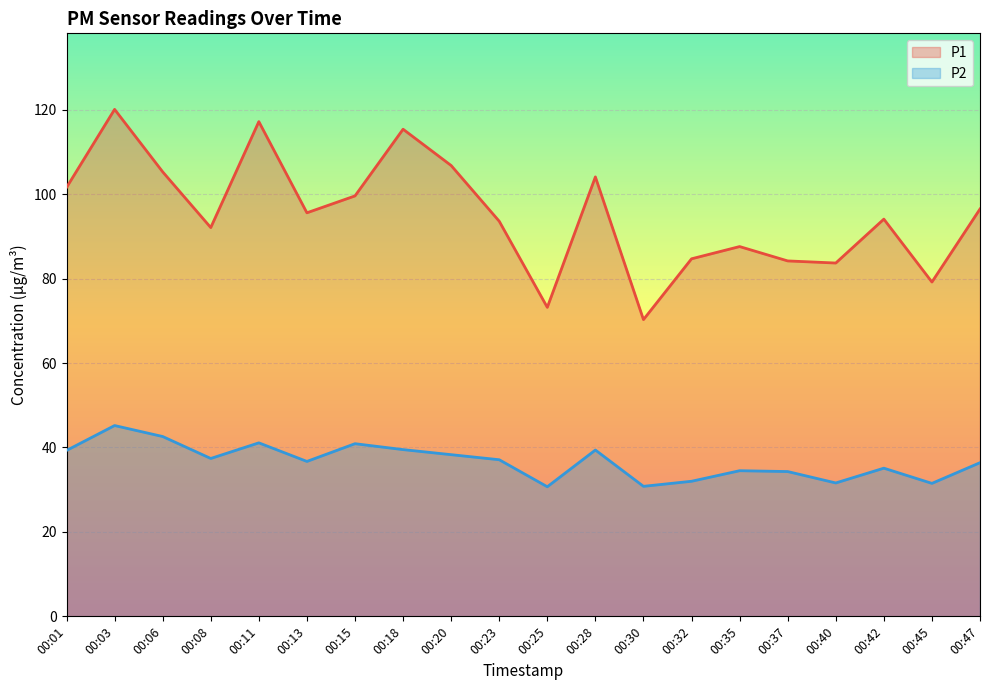

Which series has the largest total across all categories?

P1